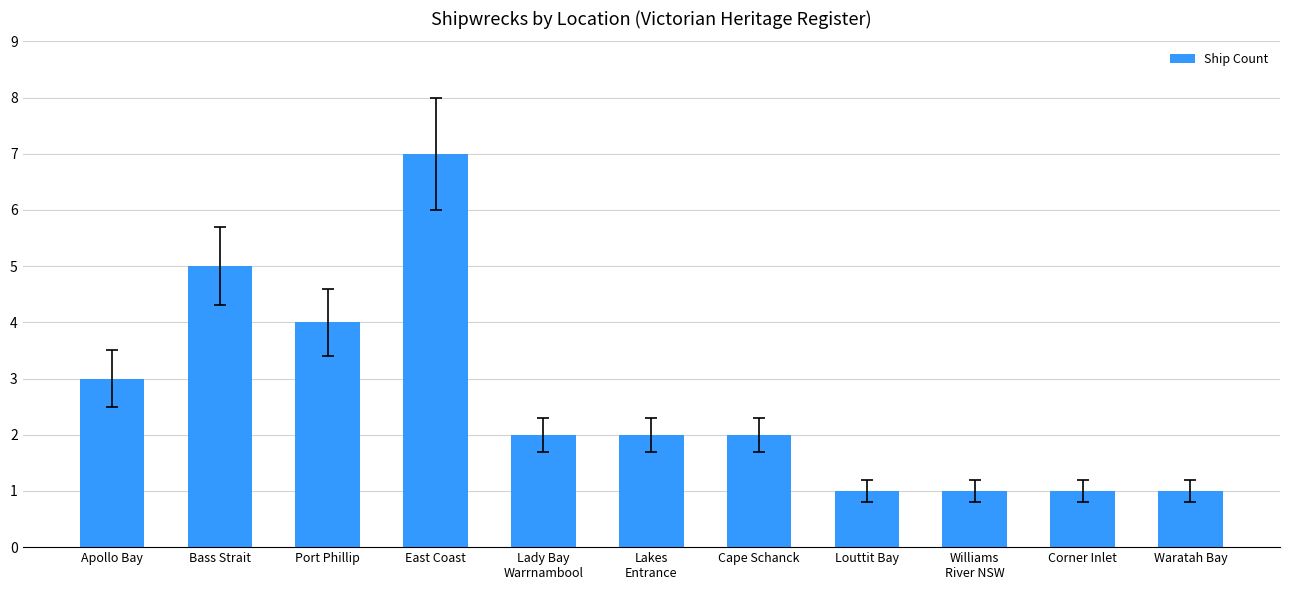

What is the approximate value at Port Phillip?

4